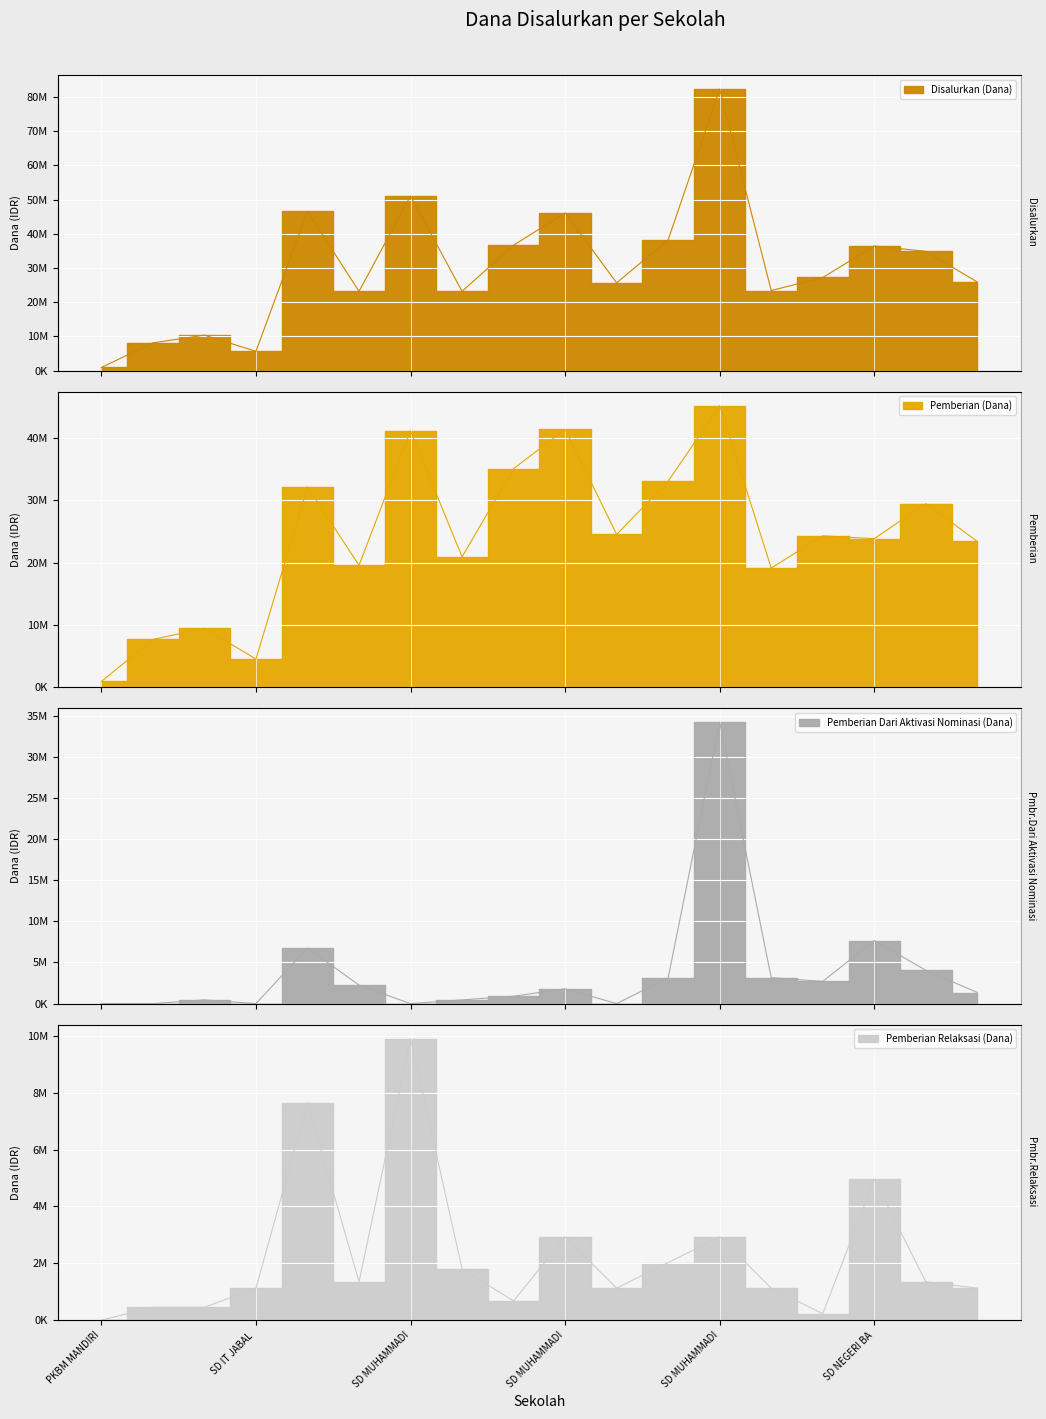

The Disalurkan (Dana) series shows 36675000 at SD MUHAMMADIYAH BALECATUR. True or false?

True